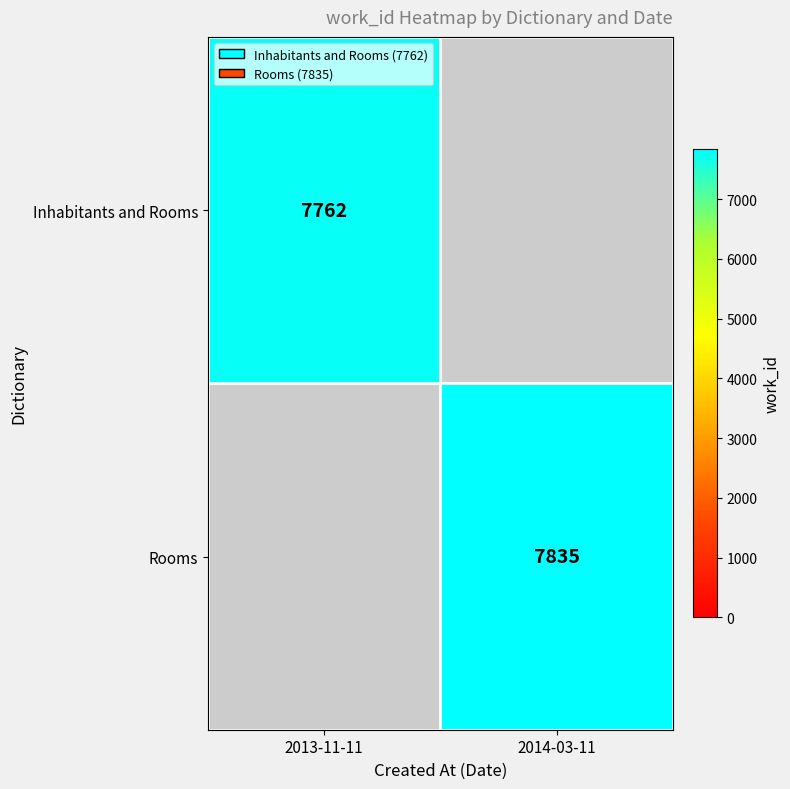

True or false: Inhabitants and Rooms has a value of 7762 at 2013-11-11.

True